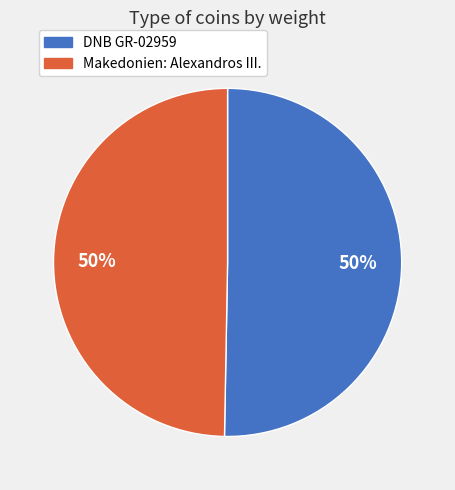

To the nearest percent, what portion does DNB GR-02959 represent?

50%